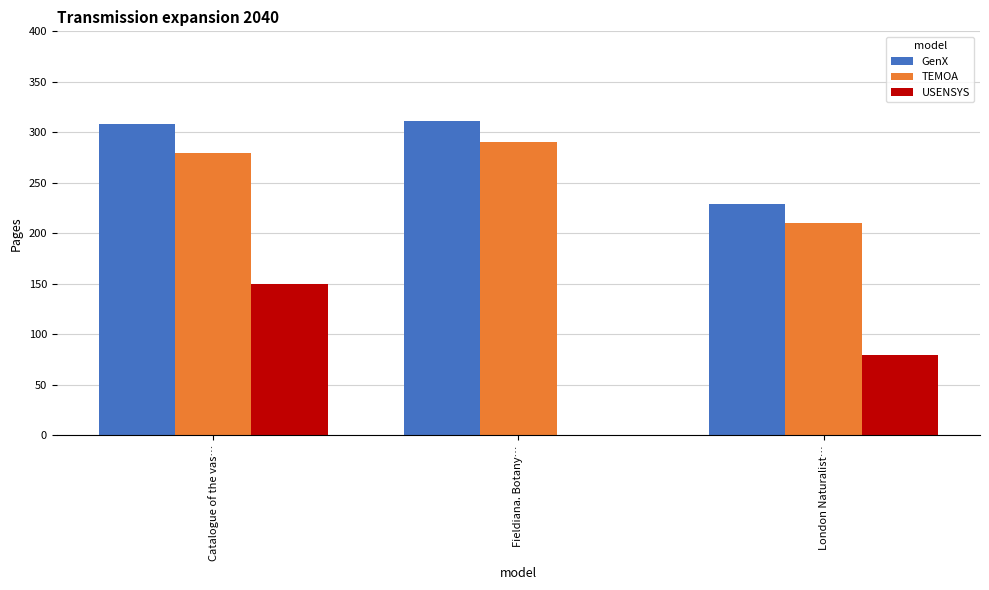

What is the highest value of the GenX series?

311